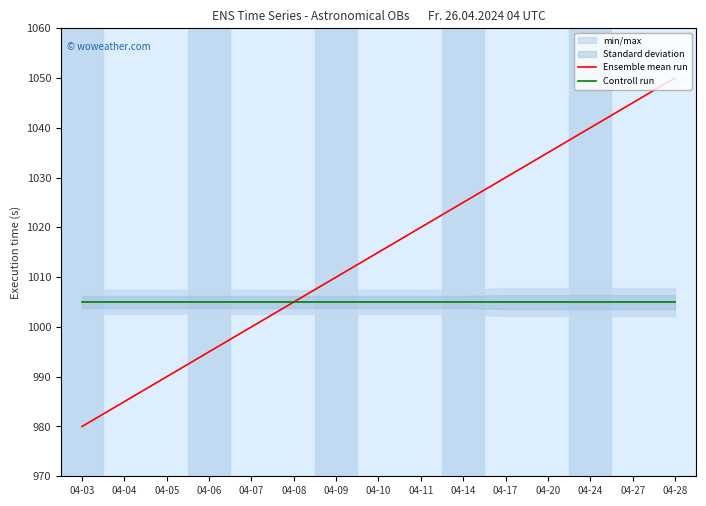

How many data points in Ensemble mean run are above 1015?

8